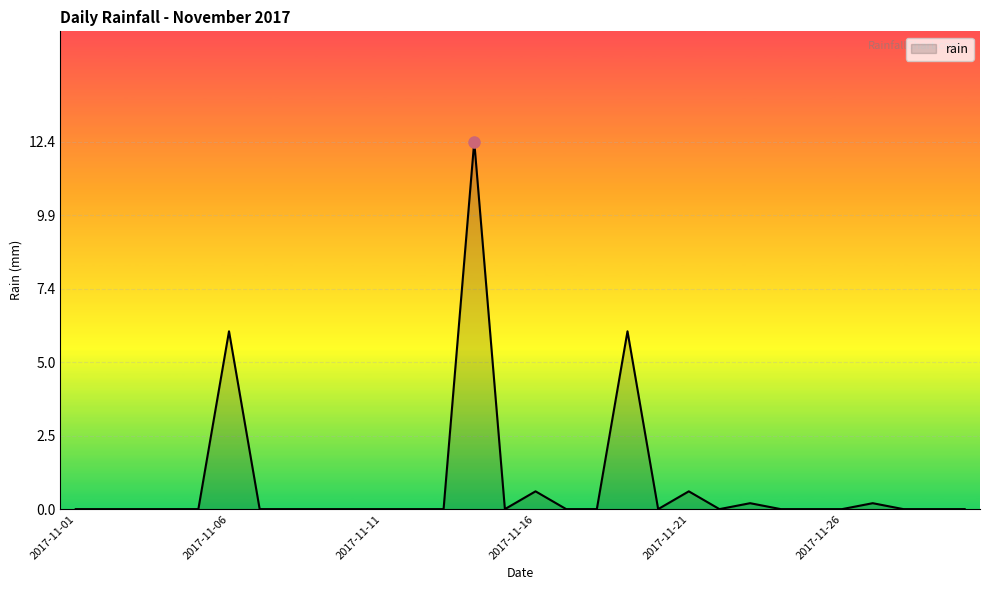

What is the greatest value displayed?

12.4